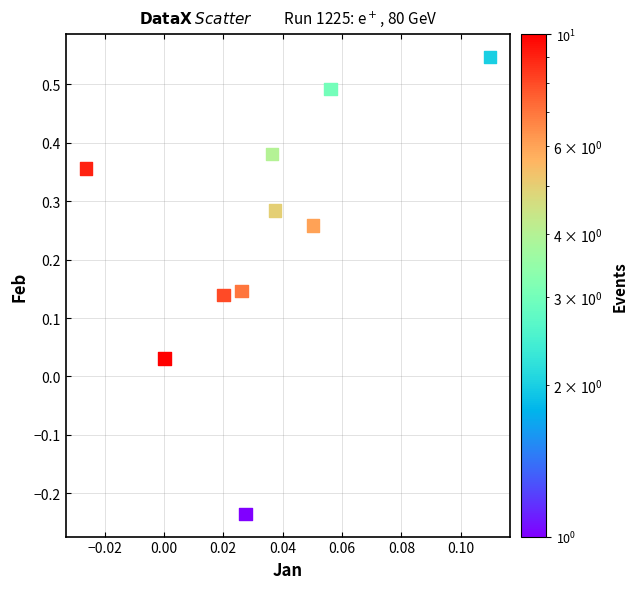

What is the range of Y values (max minus min)?

0.8